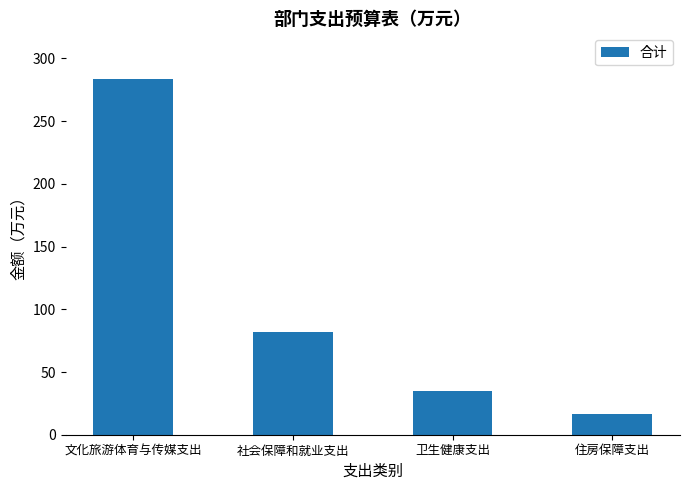

Count the number of data series in this chart.

1